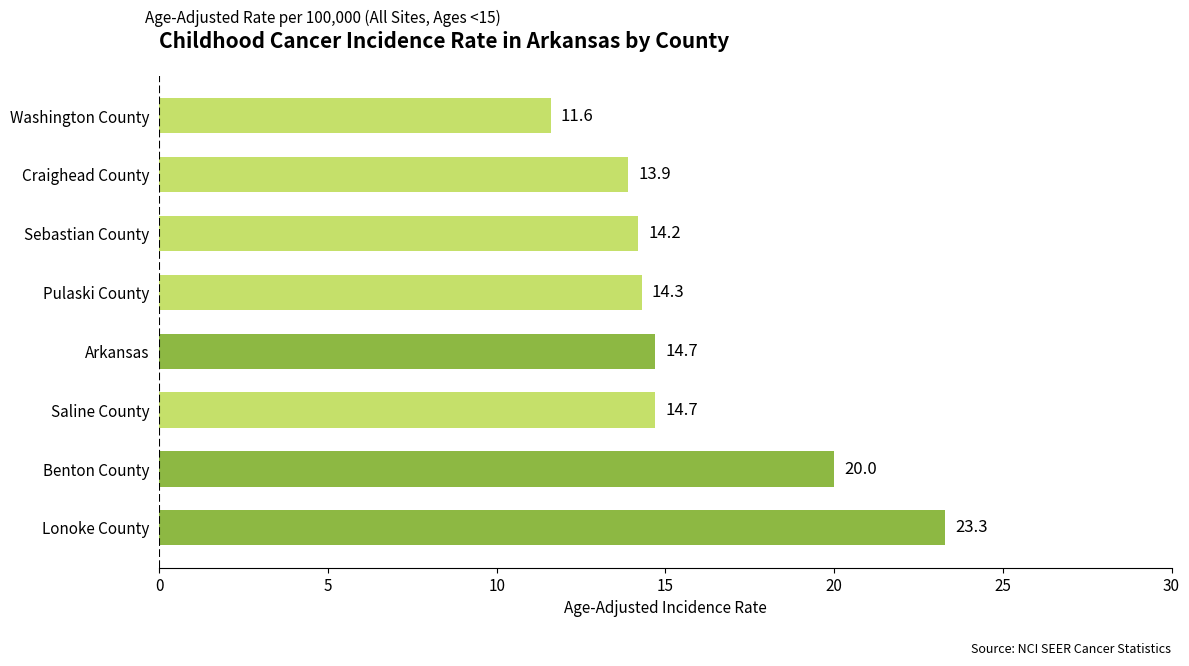

Read the value at Washington County.

11.6